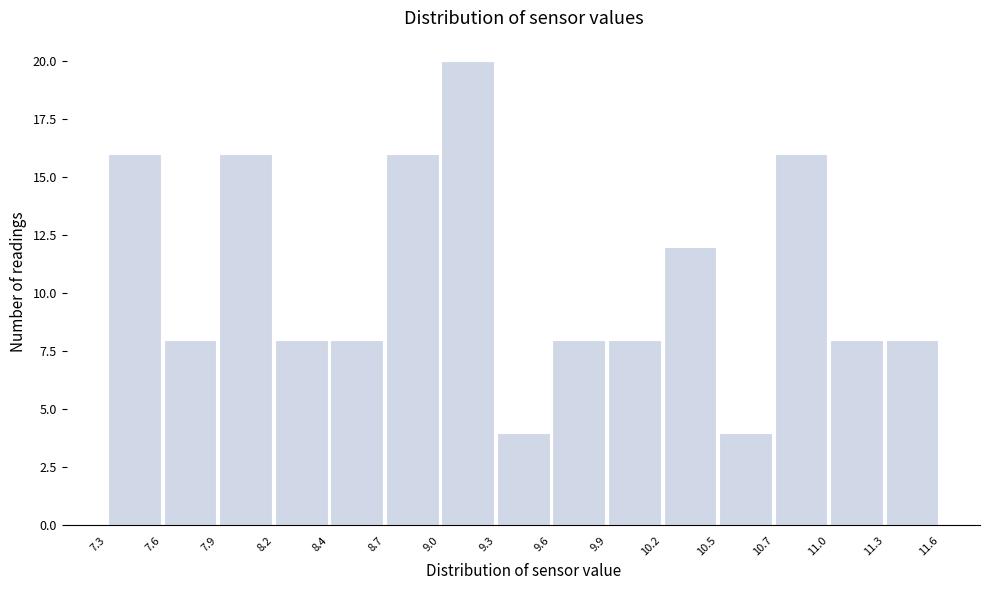

Reading left to right, list every bar in this chart as the range it spans on the x-axis followed by its height. The values are not printed on the chart, so give them approximately, as read against the axis.

7.3 to 7.6: 16
7.6 to 7.9: 8
7.9 to 8.2: 16
8.2 to 8.4: 8
8.4 to 8.7: 8
8.7 to 9.0: 16
9.0 to 9.3: 20
9.3 to 9.6: 4
9.6 to 9.9: 8
9.9 to 10.2: 8
10.2 to 10.5: 12
10.5 to 10.7: 4
10.7 to 11.0: 16
11.0 to 11.3: 8
11.3 to 11.6: 8